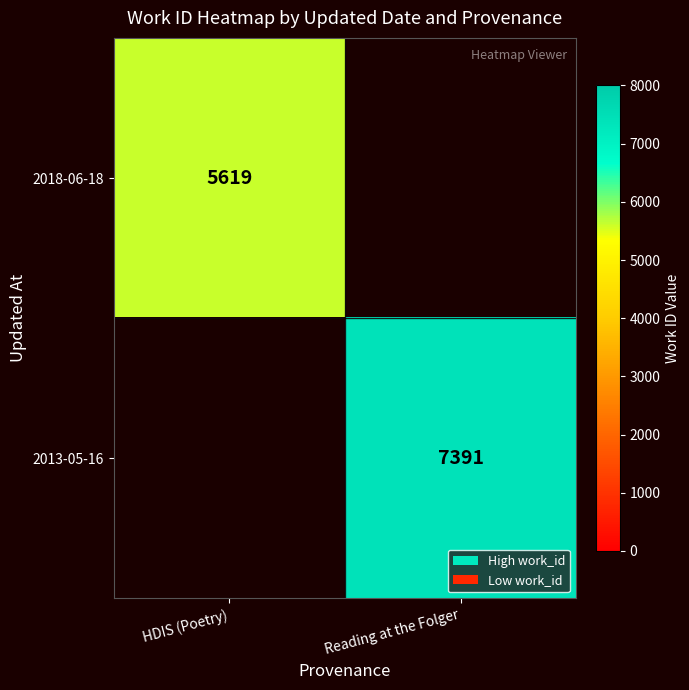

True or false: 2018-06-18 has a value of 7873.6 at HDIS (Poetry).

False